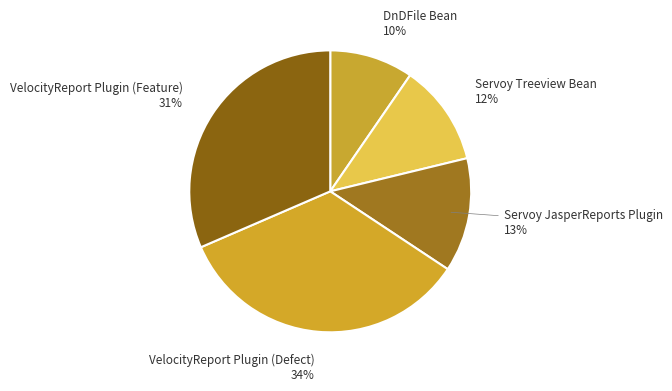

Is the sum of DnDFile Bean and VelocityReport Plugin (Feature) greater than half?

No